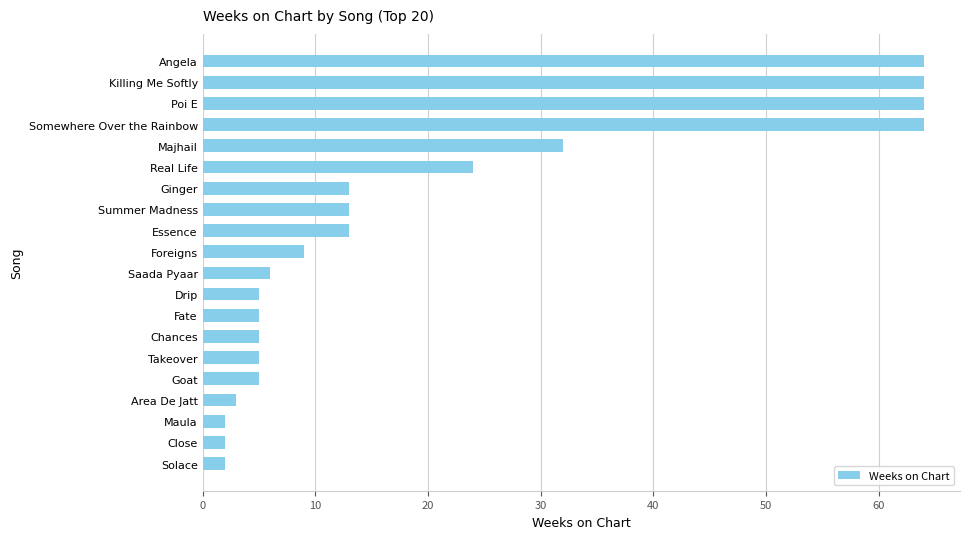

At which label is the value closest to 33?

Majhail